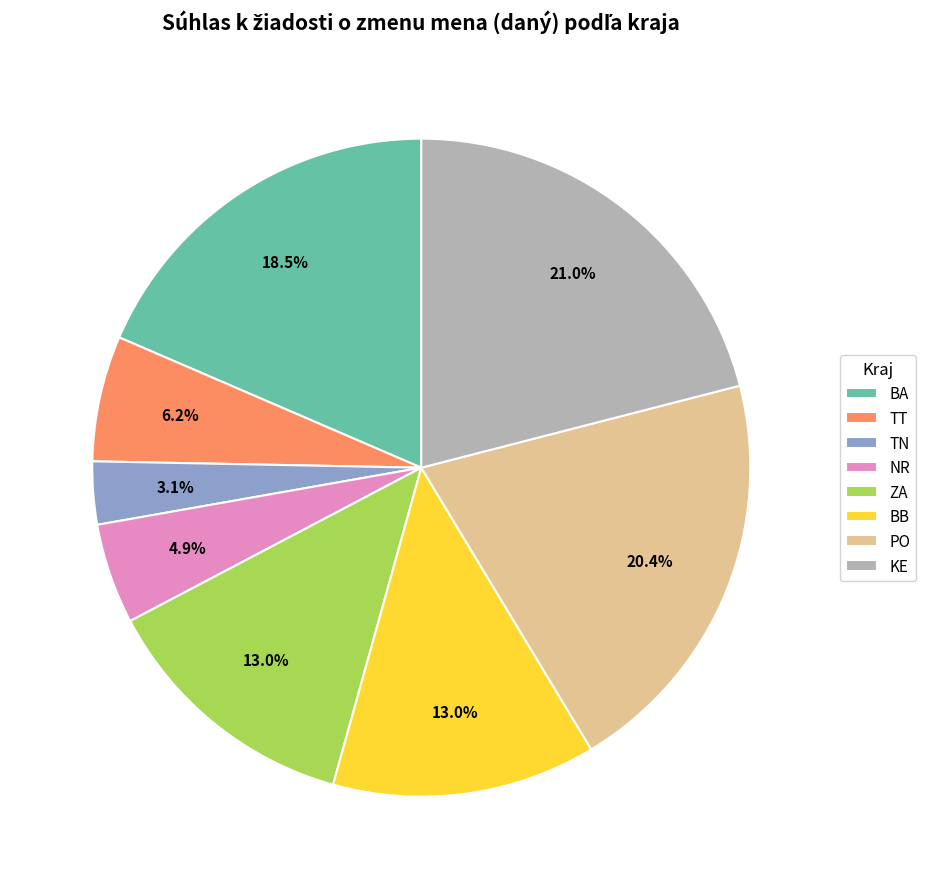

To the nearest percent, what percentage of the pie is KE?

21%